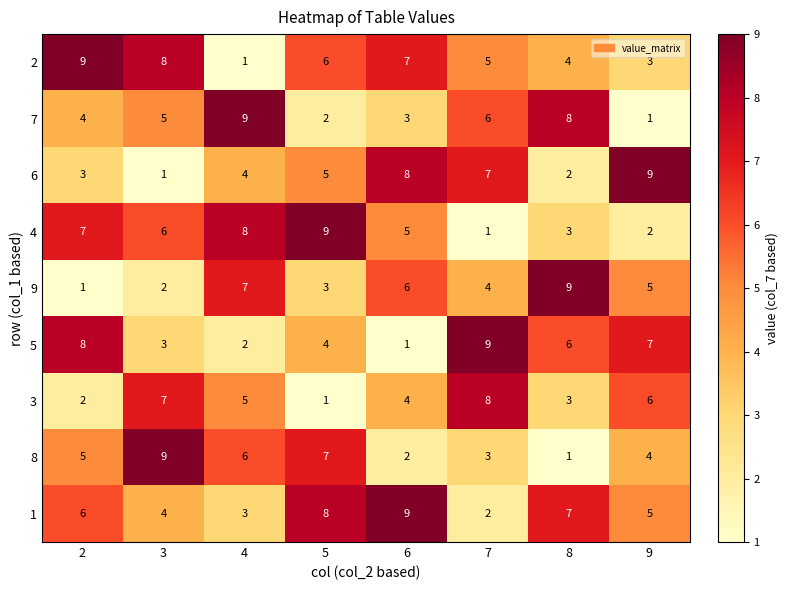

The value of 7 at 5 is 3. True or false?

False